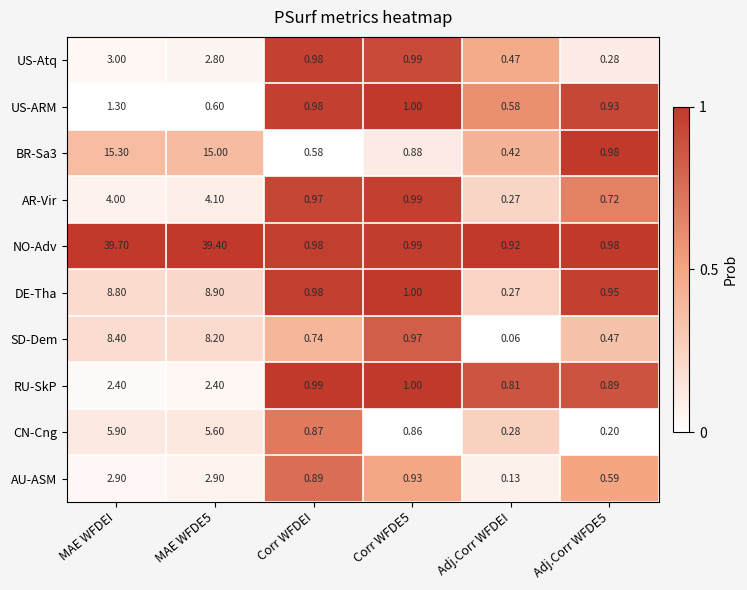

Which series has the largest range (max minus min)?

NO-Adv